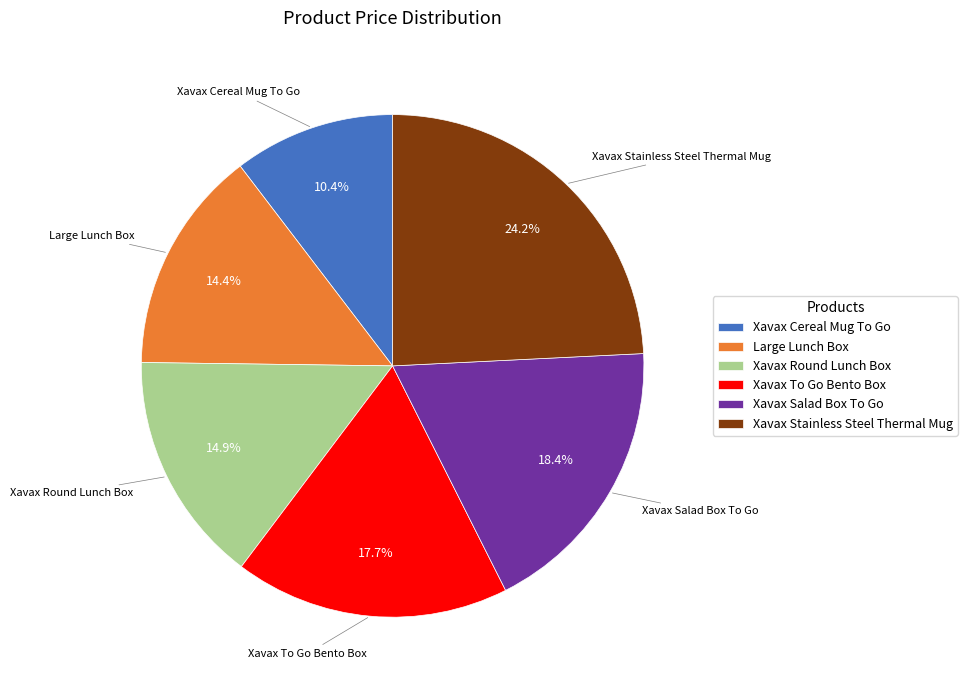

Approximately how many times larger is the value at Large Lunch Box compared to Xavax Salad Box To Go?

0.8